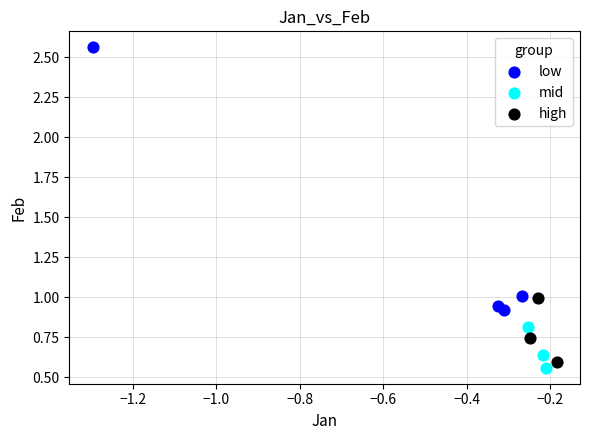

Which series has the largest Y range (max minus min)?

low